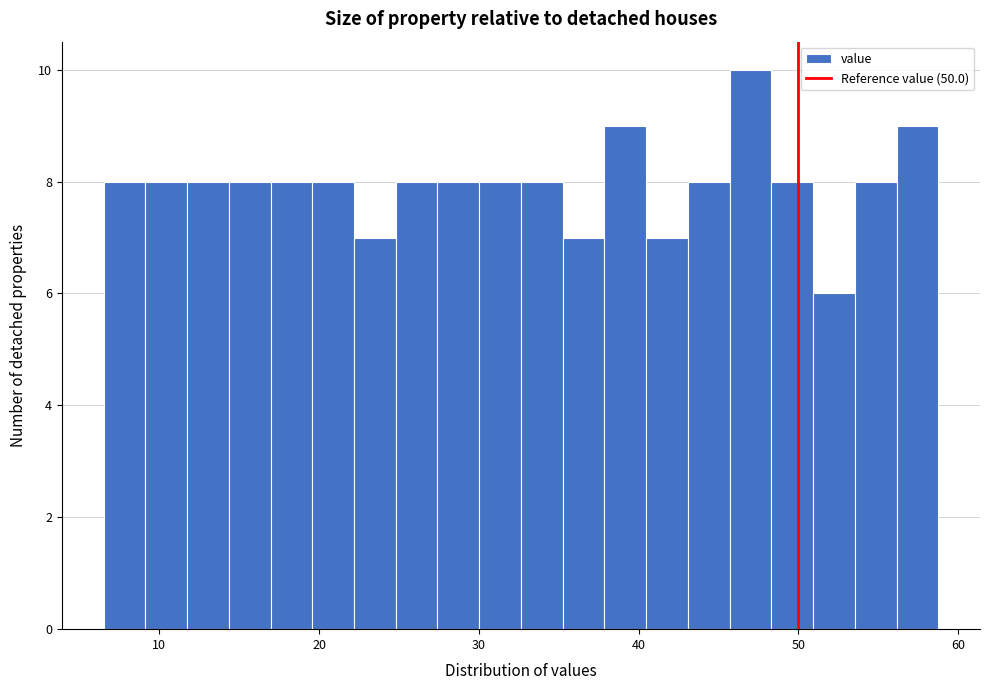

Read against the x-axis, roughly where is the centre of the tallest bar?

47